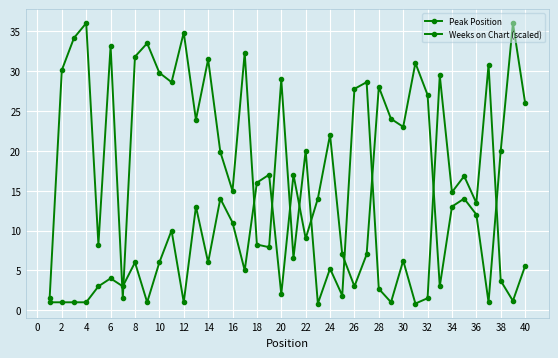

Does the chart have visible grid lines?

Yes